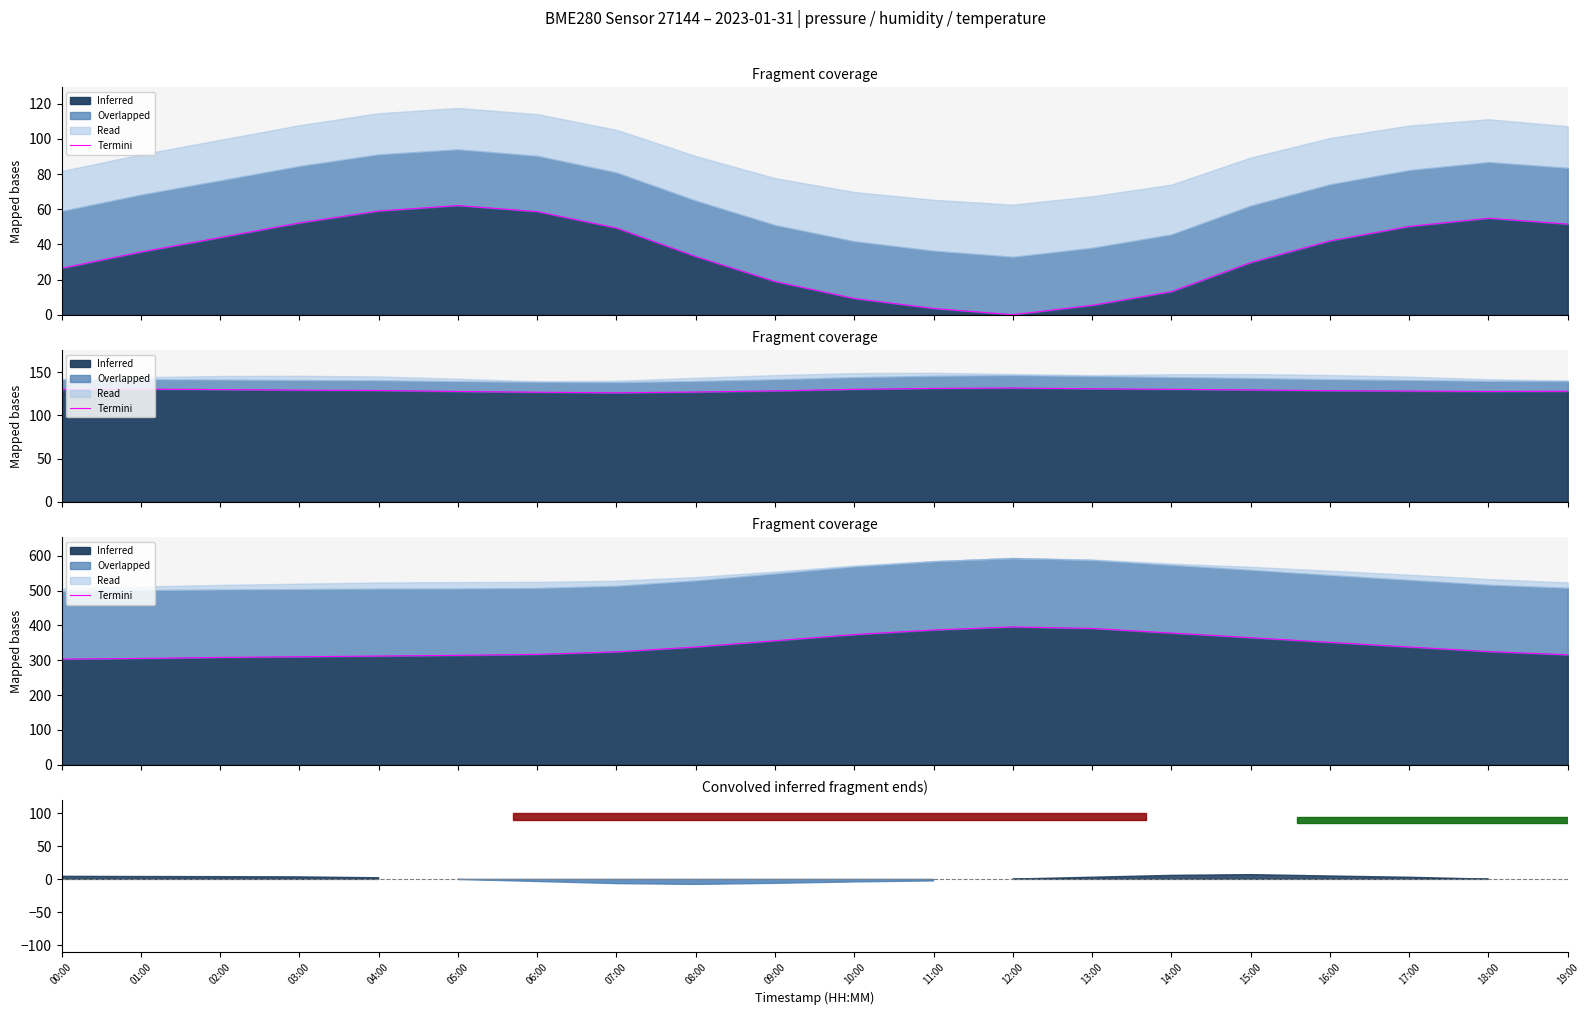

Which category has the highest value across all series?

12:00